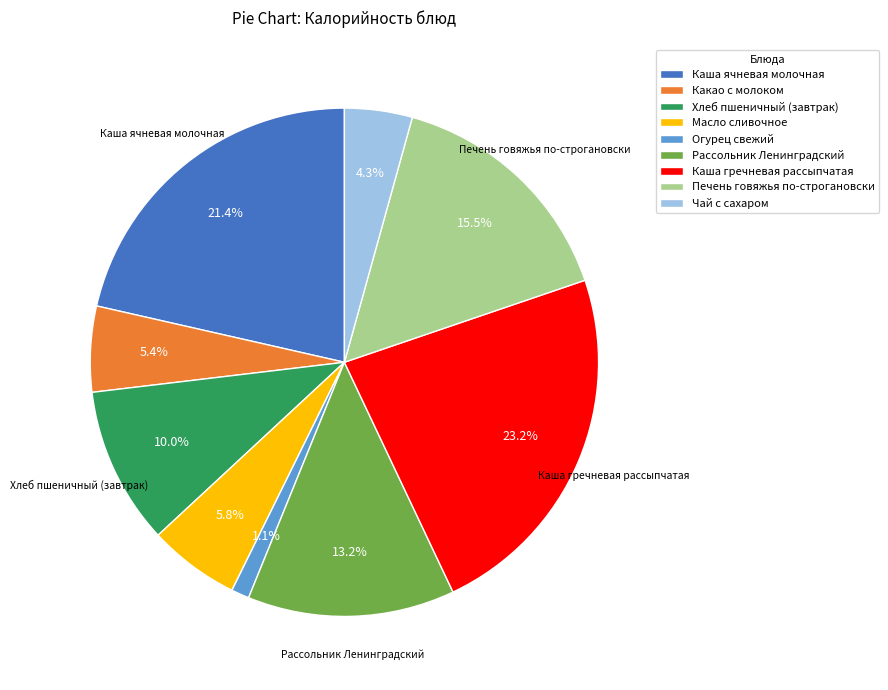

Which category has the smallest portion of the pie?

Огурец свежий